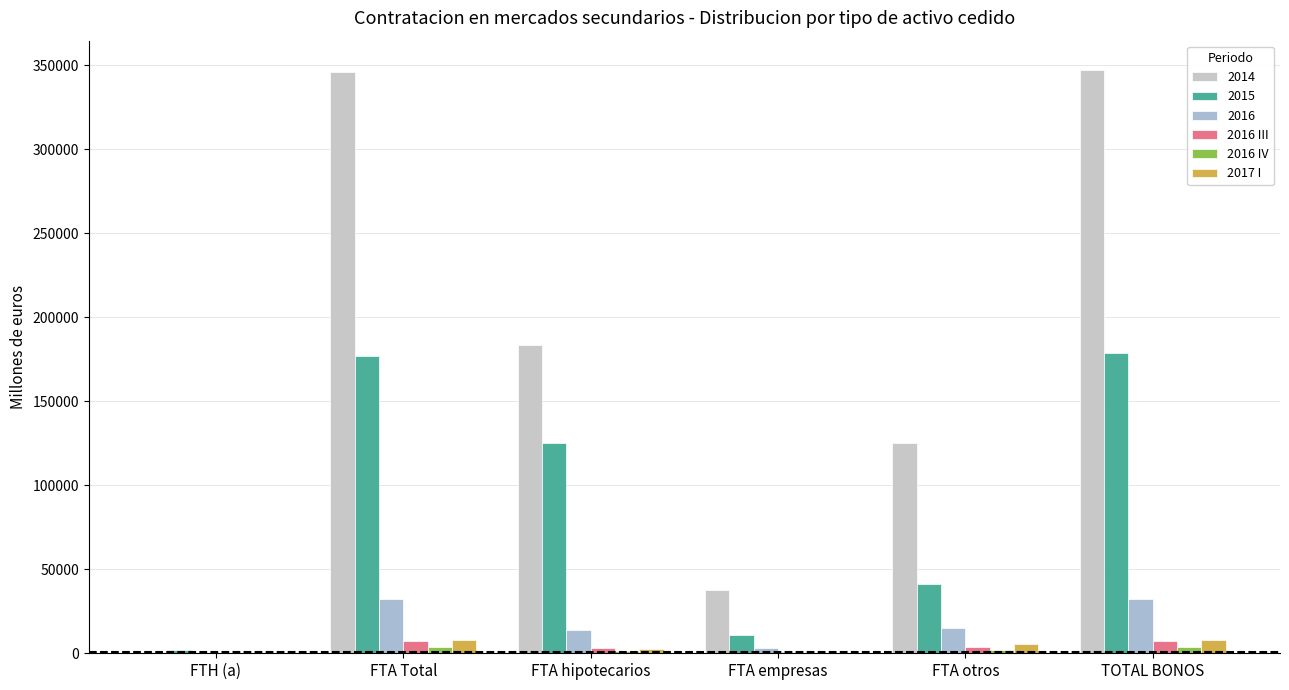

How many data points in 2016 IV are above 2129?

3